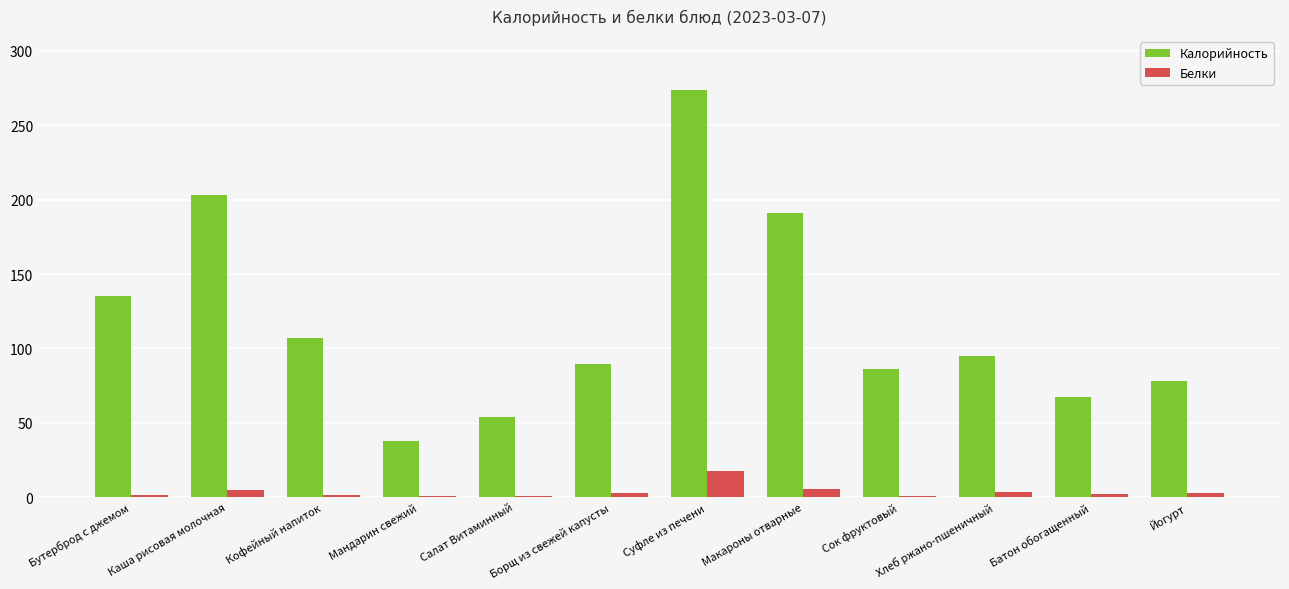

What is the sum of the Белки values at Макароны отварные and Кофейный напиток?

7.0